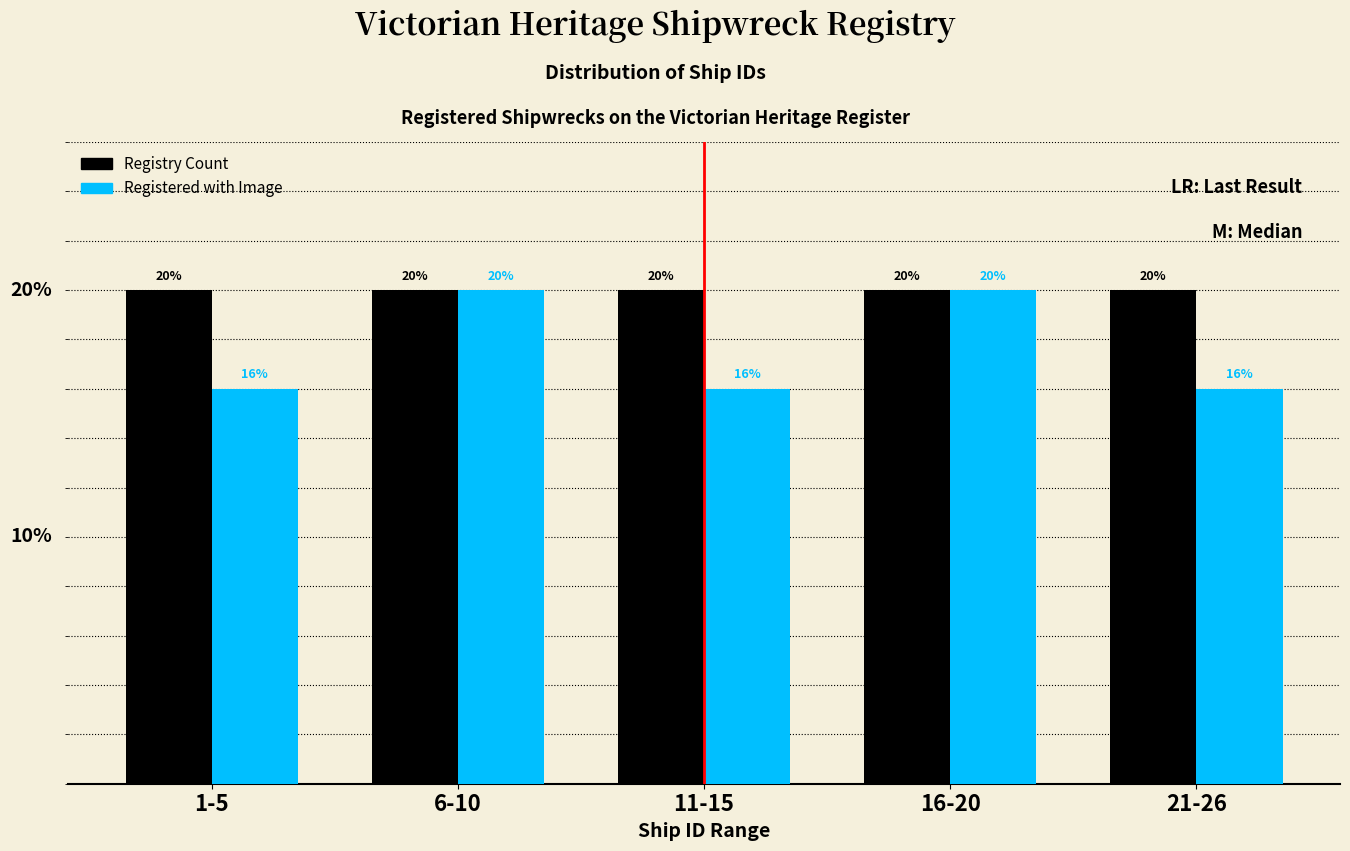

Between 16-20 and 21-26, which series saw the biggest shift?

Registered with Image